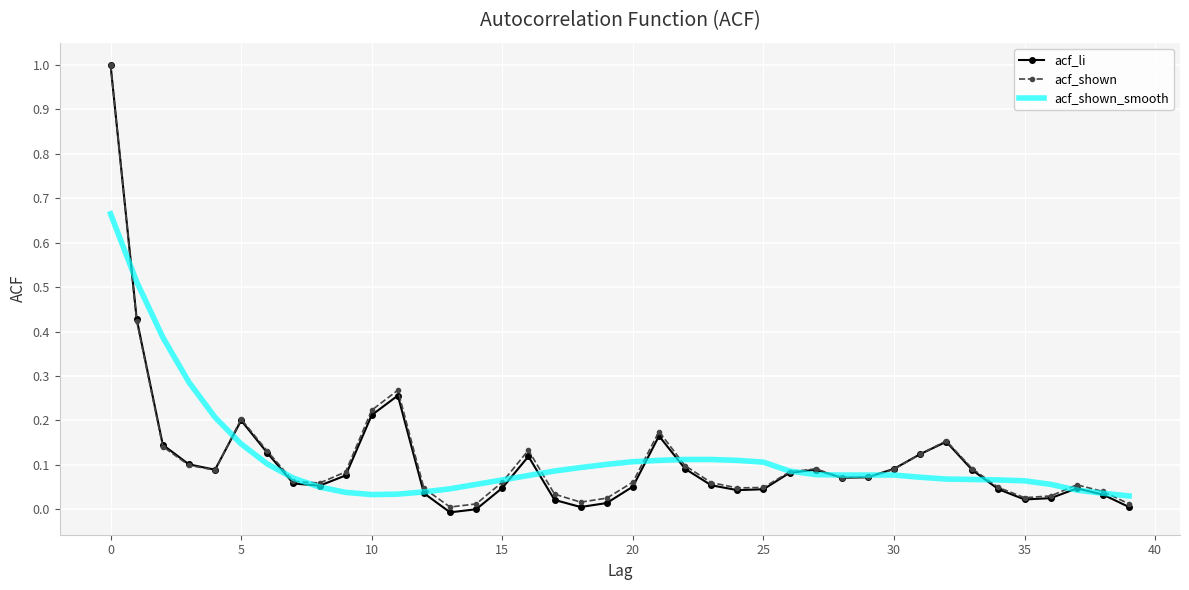

What is the highest value of the acf_li series?

1.0